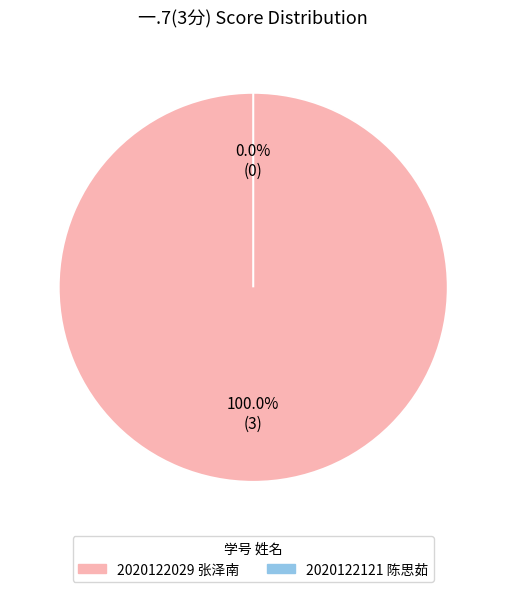

Is there a majority slice in this chart?

Yes